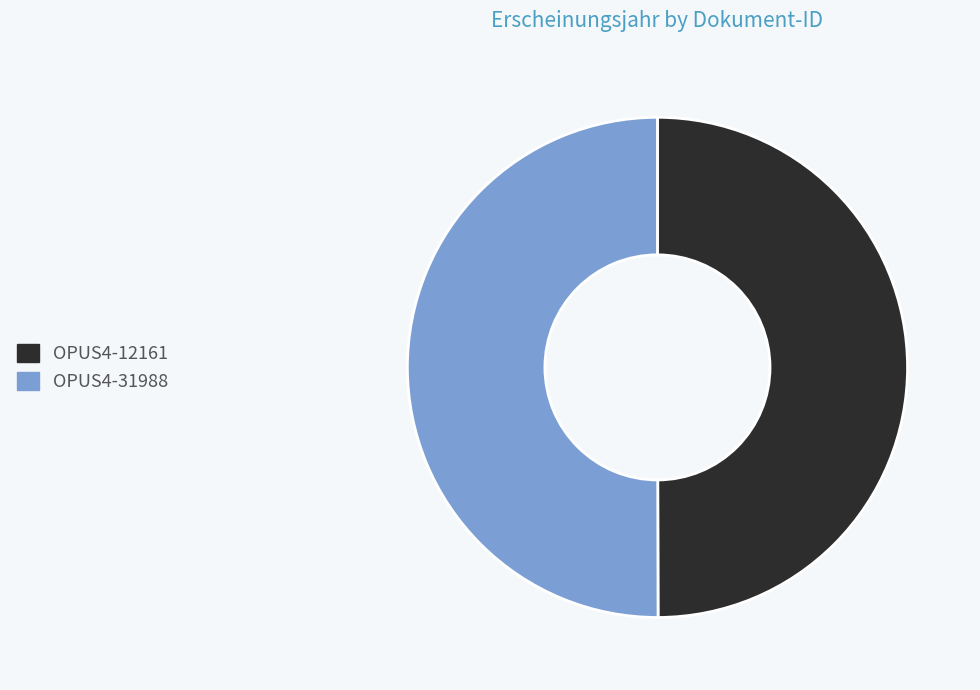

How many segments does this pie chart have?

2